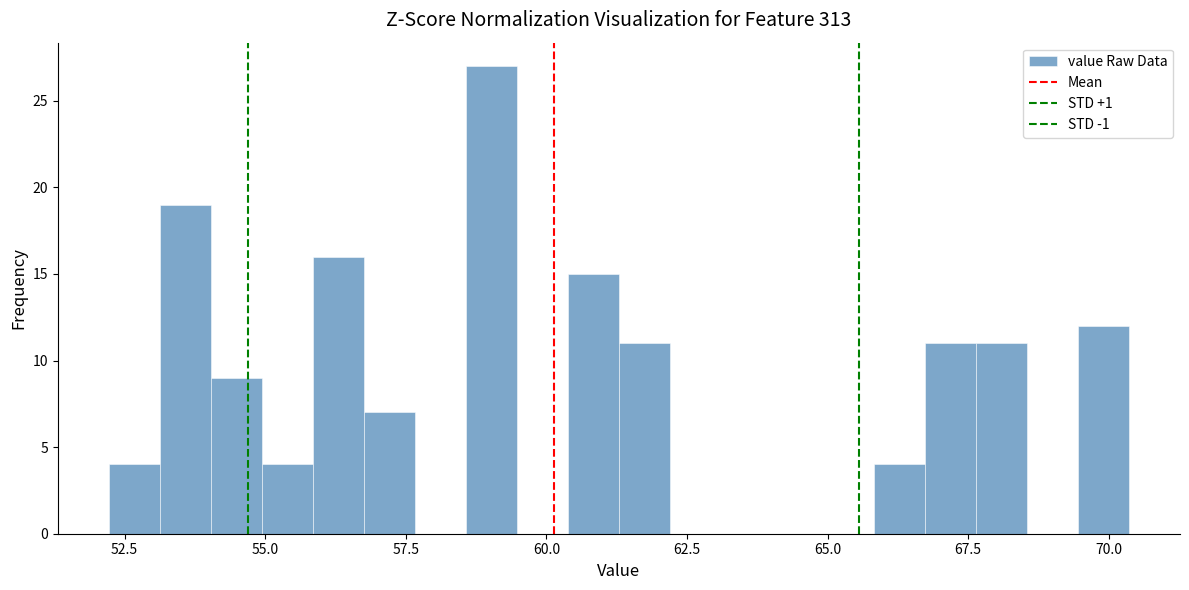

Read against the x-axis, roughly where is the centre of the tallest bar?

59.0